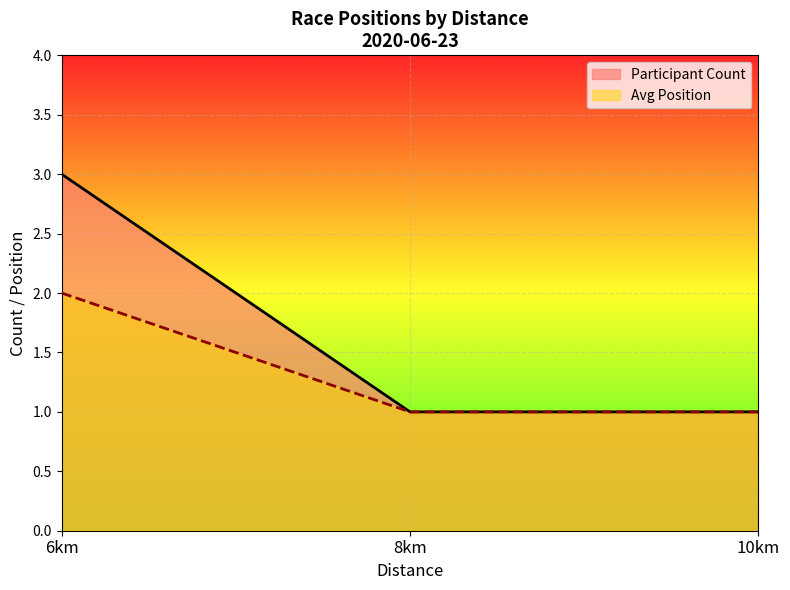

Reading right to left, what are all the values shown in this chart?

Participant Count: 10km=1	8km=1	6km=3
Avg Position: 10km=1	8km=1	6km=2